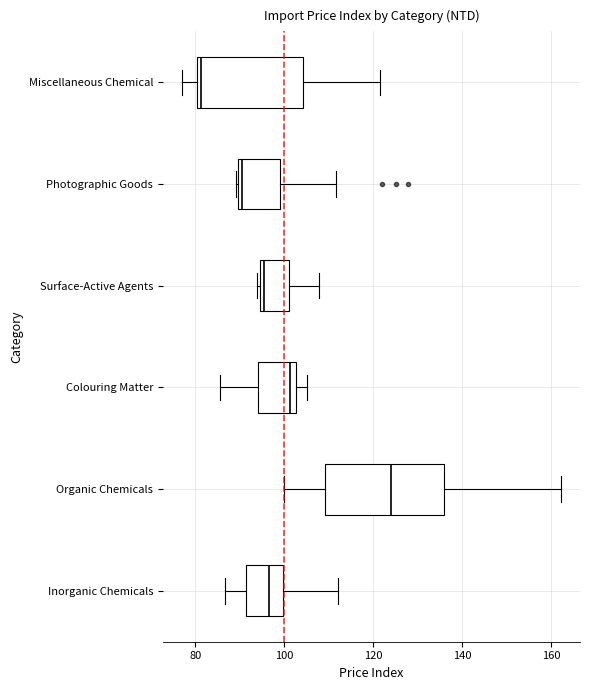

Reading bottom to top, transcribe this box plot: for each box, give where its median line is, the range the box spans, and where its two whiskers end, as read against the x-axis. The values are not printed on the chart, so give them approximately, as read against the axis.

Inorganic Chemicals: median 96, box 92 to 100, whiskers 86 to 112
Organic Chemicals: median 124, box 110 to 136, whiskers 100 to 162
Colouring Matter: median 102 (just left of the box's right edge), box 94 to 102, whiskers 86 to 106
Surface-Active Agents: median 96, box 94 to 100, whiskers 94 to 108
Photographic Goods: median 90 (just right of the box's left edge), box 90 to 100, whiskers 90 to 112
Miscellaneous Chemical: median 82, box 80 to 104, whiskers 76 to 122